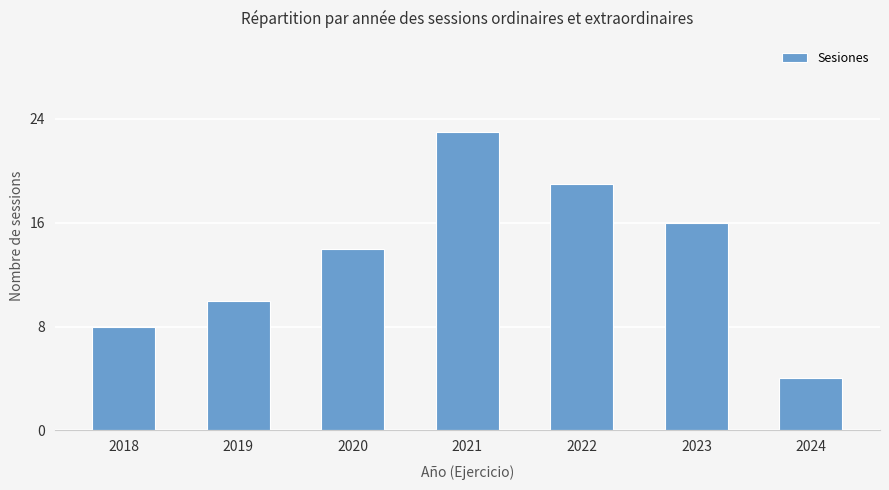

Reading left to right, extract all data points from this chart.

2018=8	2019=10	2020=14	2021=23	2022=19	2023=16	2024=4